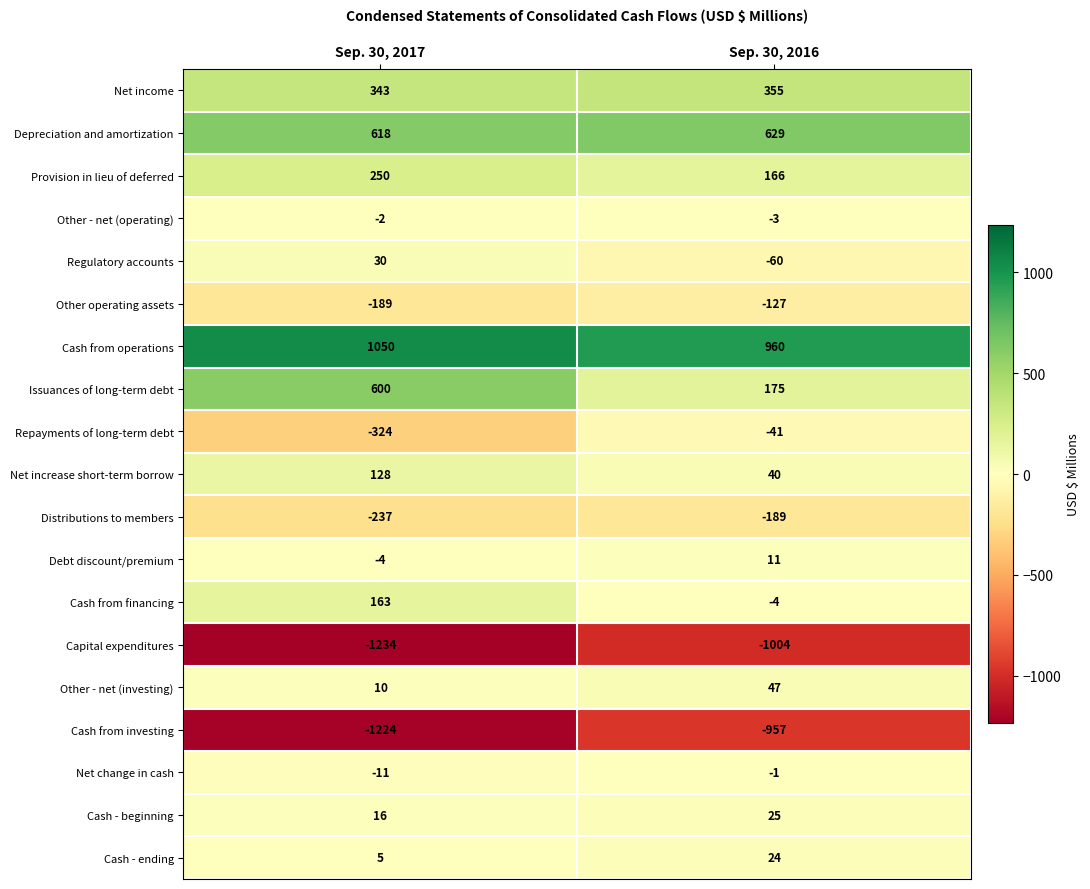

What is the sum of the Provision in lieu of deferred values at Sep. 30, 2016 and Sep. 30, 2017?

416